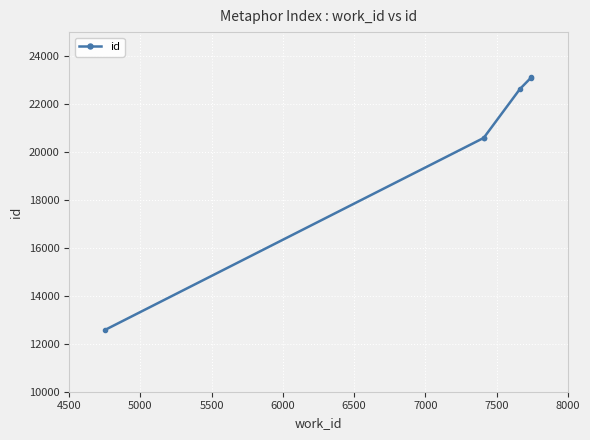

Does the chart display data point markers on the line(s)?

Yes